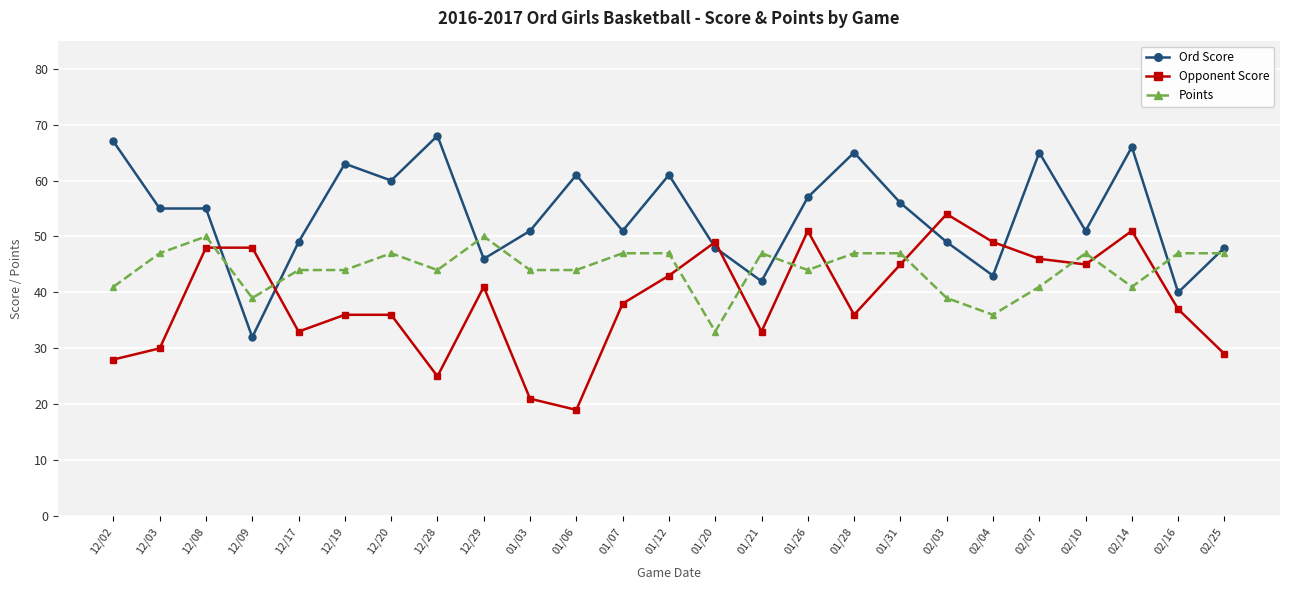

How many lines are shown in the chart?

3